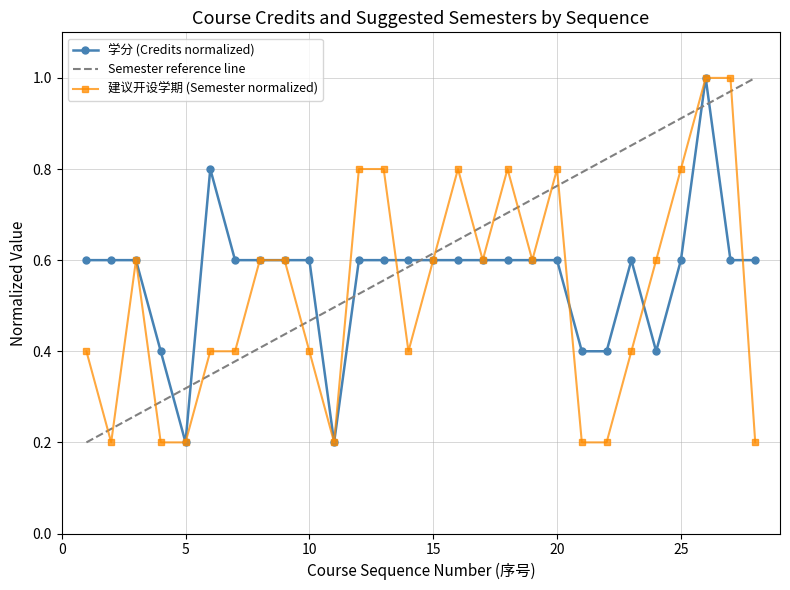

In 建议开设学期, how many points are higher than both neighbors (excluding endpoints)?

4